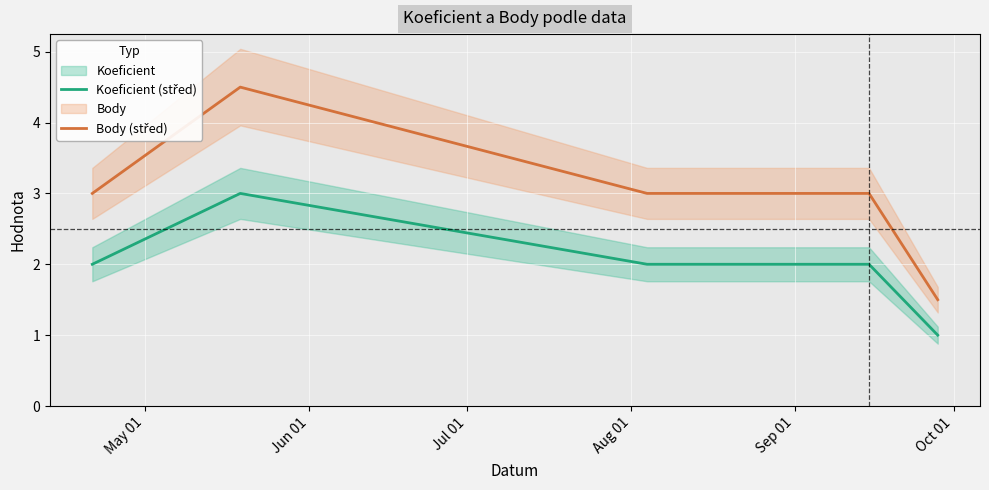

How many categories are shown in the chart?

6